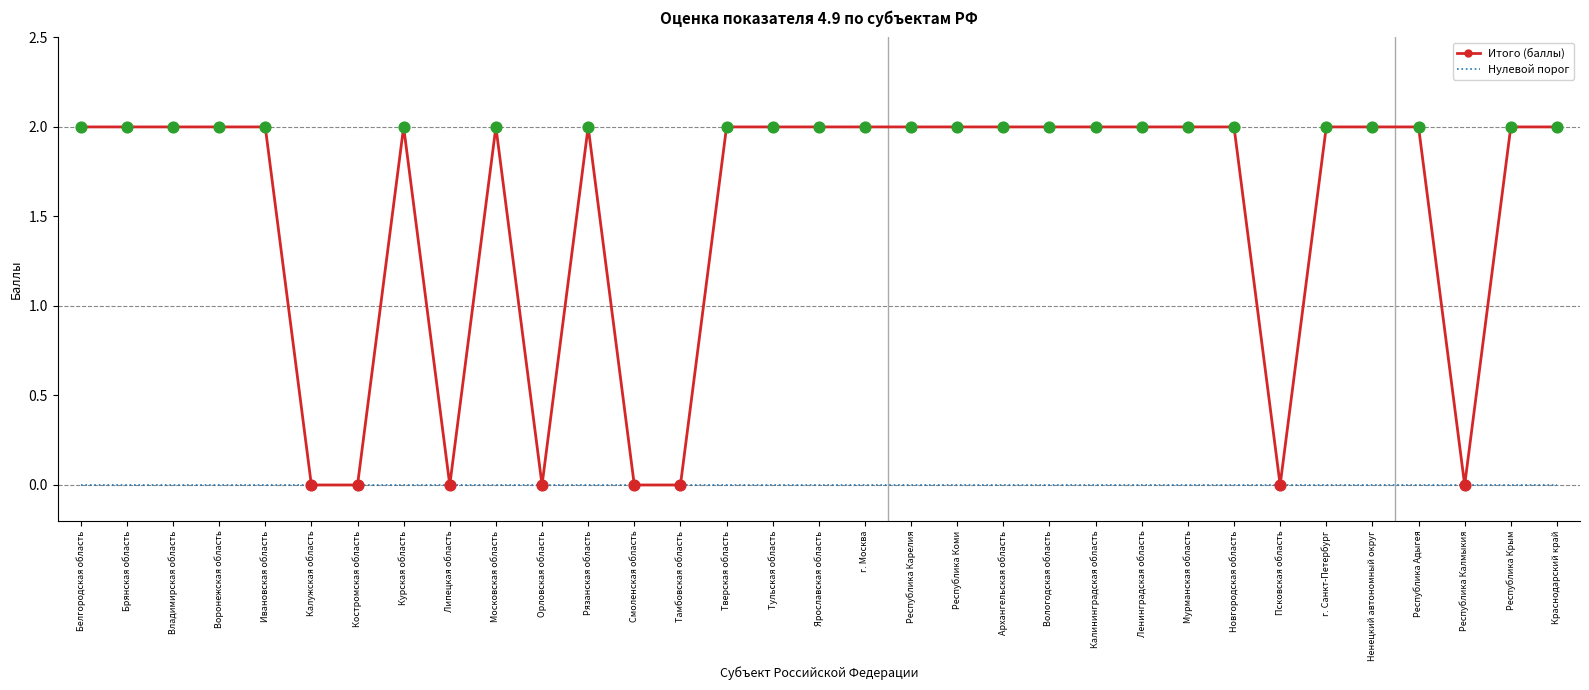

Which series has the widest spread of values?

Итого (баллы)